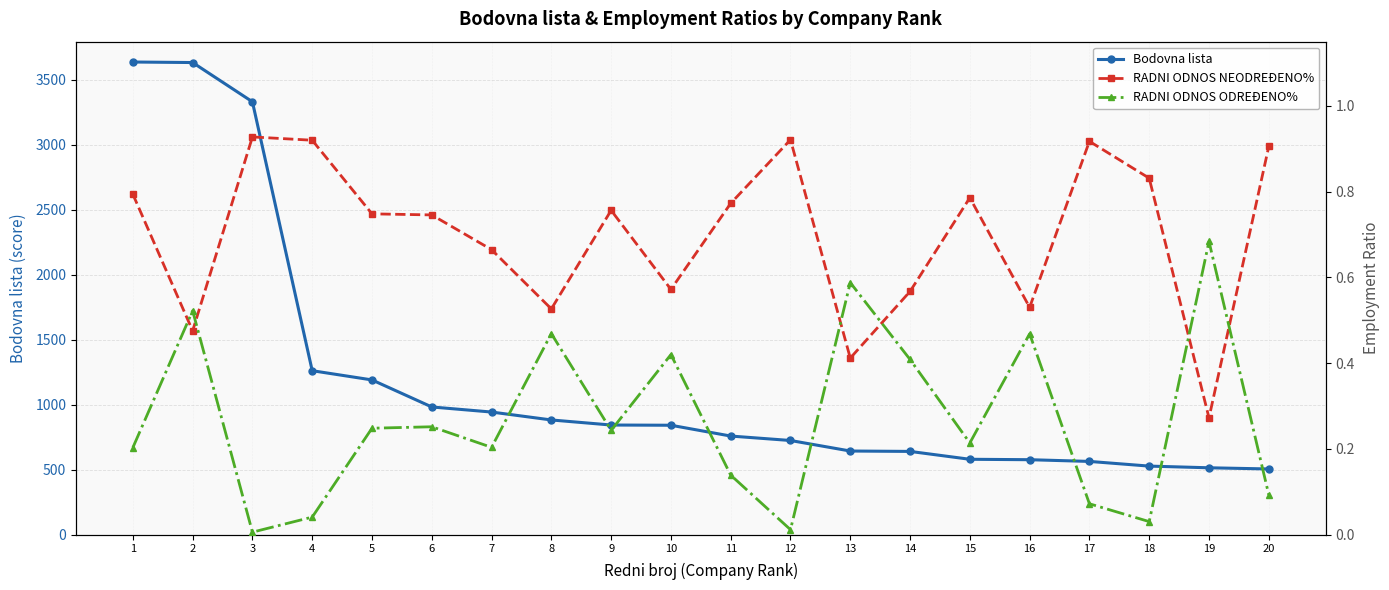

Reading left to right, what are all the values shown in this chart?

Bodovna lista: 1=3637.0	2=3633.0	3=3331.0	4=1262.0	5=1191.0	6=983.0	7=943.9	8=883.0	9=844.0	10=842.3	11=759.2	12=725.0	13=644.0	14=641.0	15=580.5	16=577.2	17=564.0	18=528.0	19=515.0	20=506.0
RADNI ODNOS NEODREĐENO%: 1=0.8	2=0.5	3=0.9	4=0.9	5=0.7	6=0.7	7=0.7	8=0.5	9=0.8	10=0.6	11=0.8	12=0.9	13=0.4	14=0.6	15=0.8	16=0.5	17=0.9	18=0.8	19=0.3	20=0.9
RADNI ODNOS ODREĐENO%: 1=0.2	2=0.5	3=0.0	4=0.0	5=0.2	6=0.3	7=0.2	8=0.5	9=0.2	10=0.4	11=0.1	12=0.0	13=0.6	14=0.4	15=0.2	16=0.5	17=0.1	18=0.0	19=0.7	20=0.1